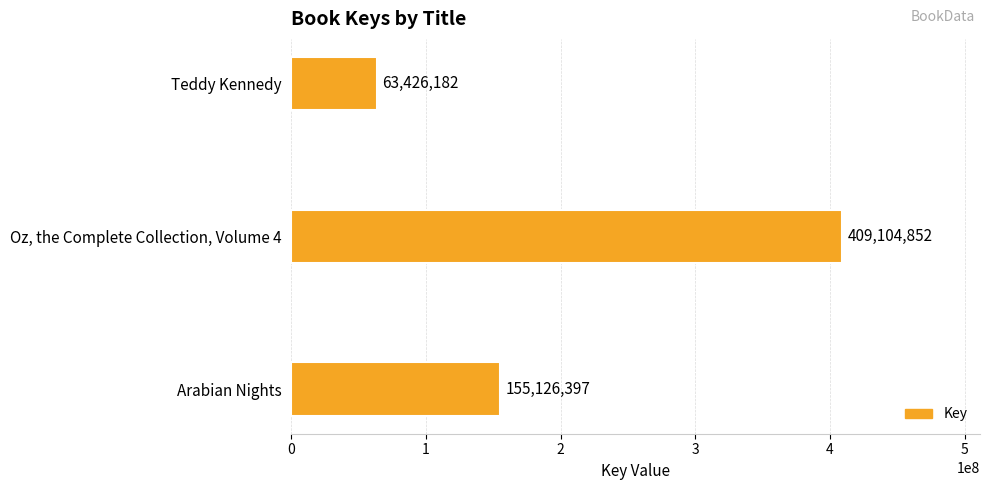

Count the values in the range 63426182 to 409104852.

3